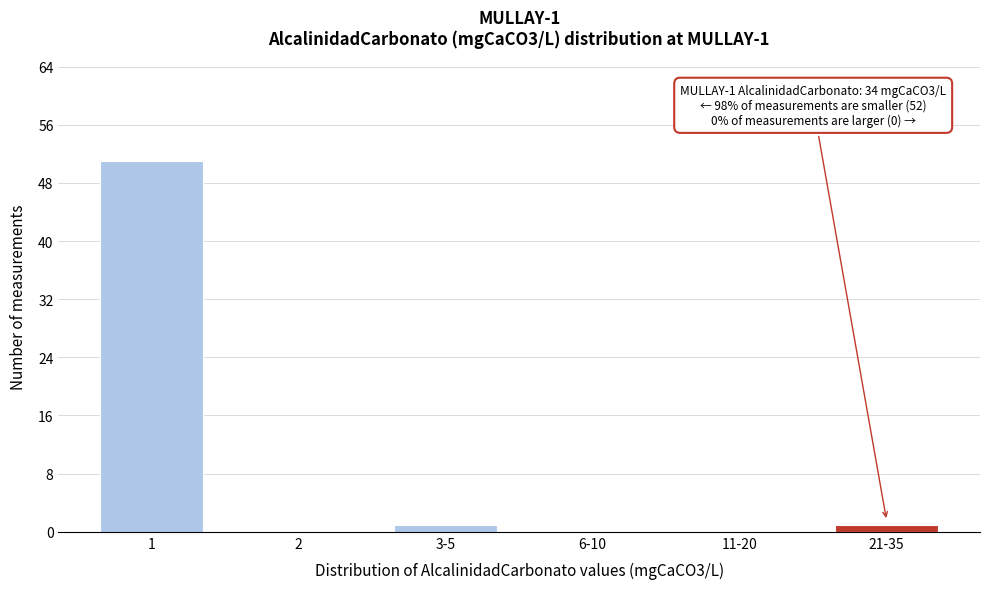

Reading left to right, what are all the values shown in this chart?

1=51	2=0	3-5=1	6-10=0	11-20=0	21-35=1